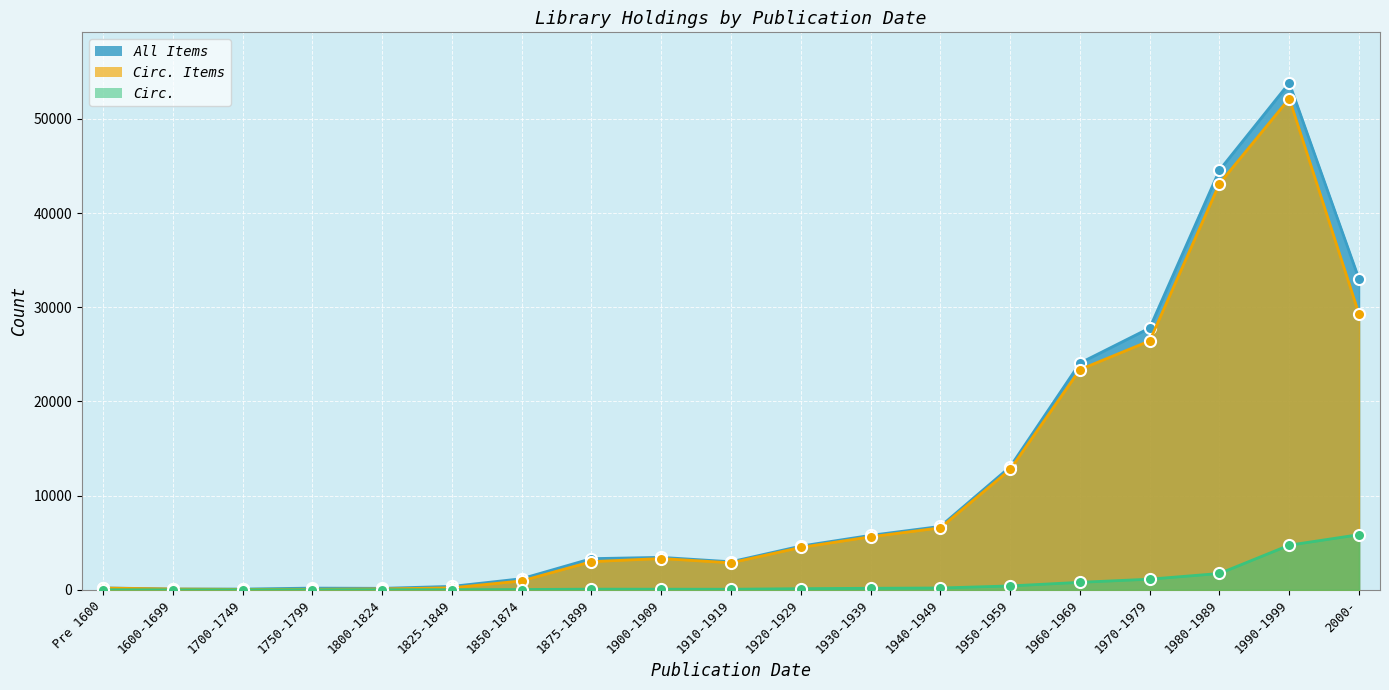

Reading left to right, what are all the values shown in this chart?

All Items: 200	85	77	181	157	362	1176	3307	3445	2976	4639	5779	6728	13051	24070	27791	44554	53804	32976
Circ. Items: 187	79	44	52	88	212	945	2990	3320	2865	4501	5627	6579	12776	23378	26431	43126	52153	29257
Circ.: 7	1	10	7	14	10	30	69	64	59	121	161	191	411	793	1129	1733	4738	5853